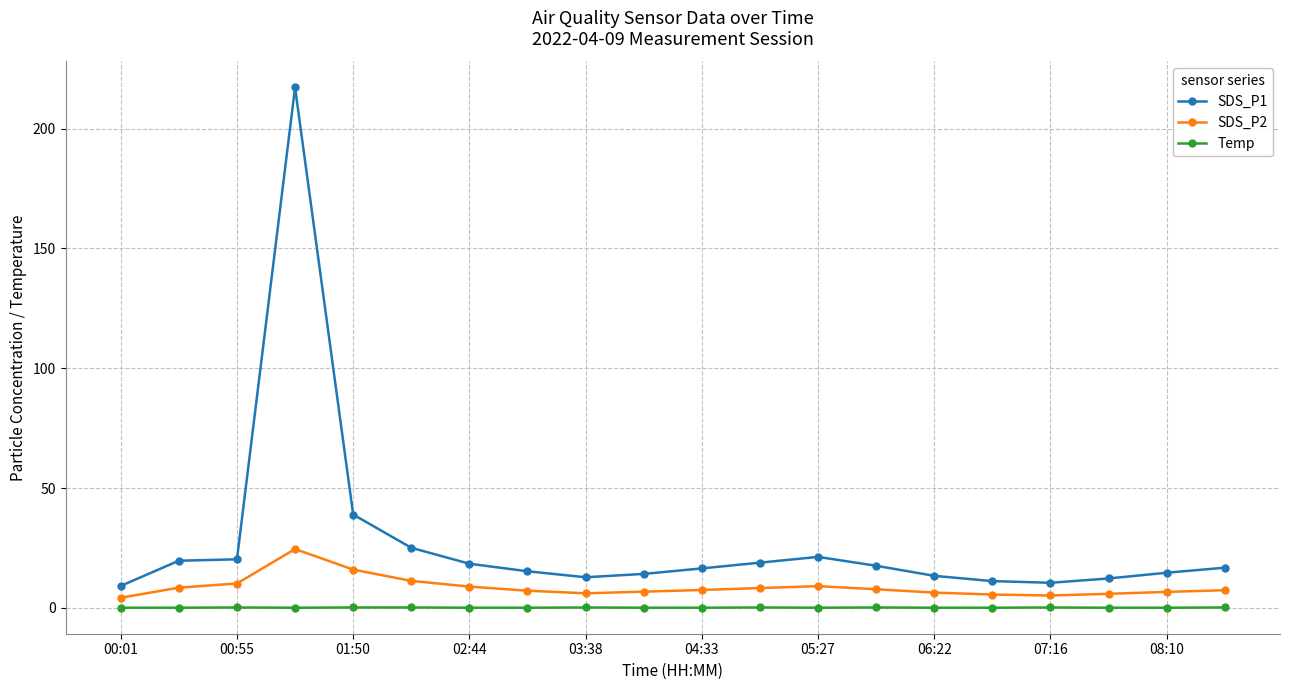

What is the average value of the SDS_P1 series?

27.2